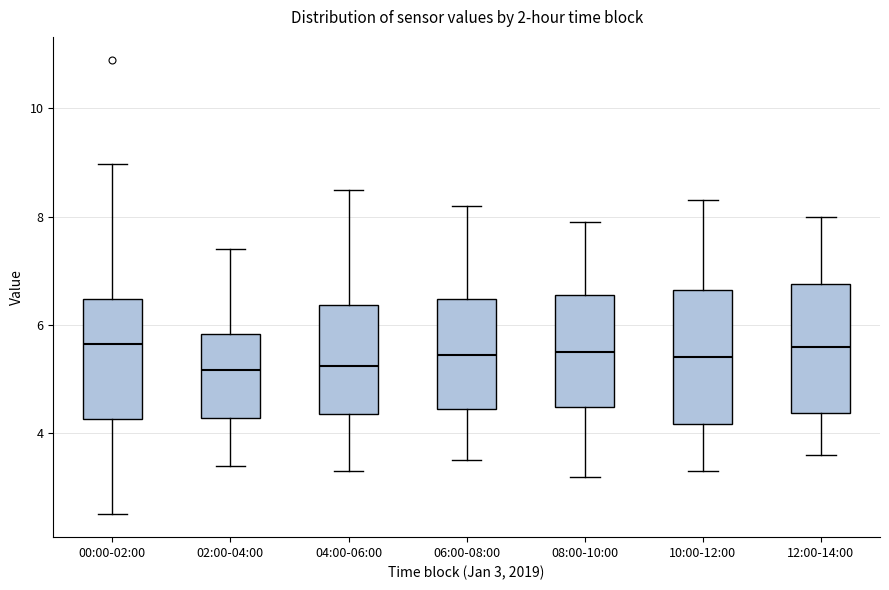

Reading left to right, read every box against the y-axis: the position of its median line, the range the box covers, and the ends of its whiskers. The values are not printed on the chart, so give them approximately, as read against the axis.

00:00-02:00: median 5.6, box 4.2 to 6.4, whiskers 2.6 to 9.0
02:00-04:00: median 5.2, box 4.2 to 5.8, whiskers 3.4 to 7.4
04:00-06:00: median 5.2, box 4.4 to 6.4, whiskers 3.4 to 8.6
06:00-08:00: median 5.4, box 4.4 to 6.4, whiskers 3.6 to 8.2
08:00-10:00: median 5.6, box 4.4 to 6.6, whiskers 3.2 to 8.0
10:00-12:00: median 5.4, box 4.2 to 6.6, whiskers 3.4 to 8.4
12:00-14:00: median 5.6, box 4.4 to 6.8, whiskers 3.6 to 8.0